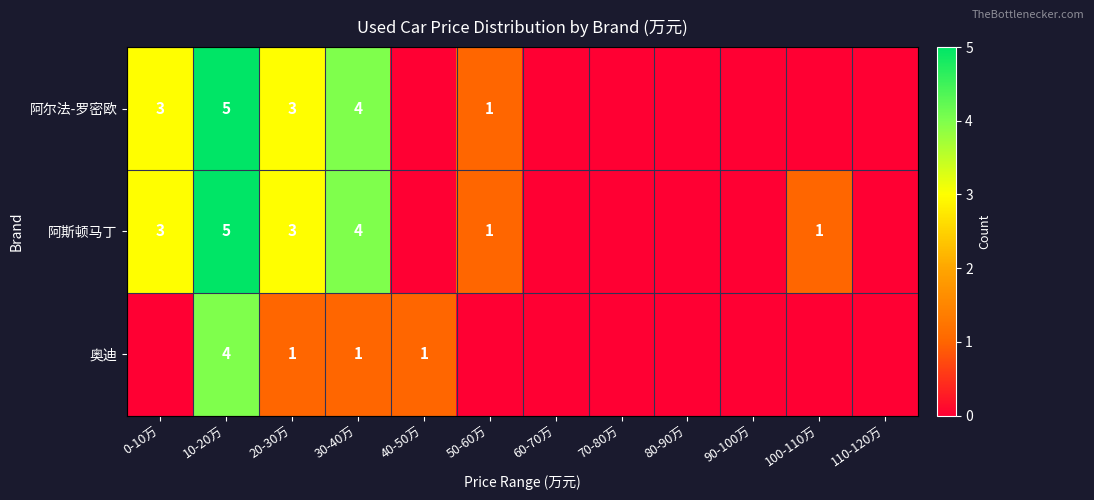

What is the maximum value shown in the chart?

5